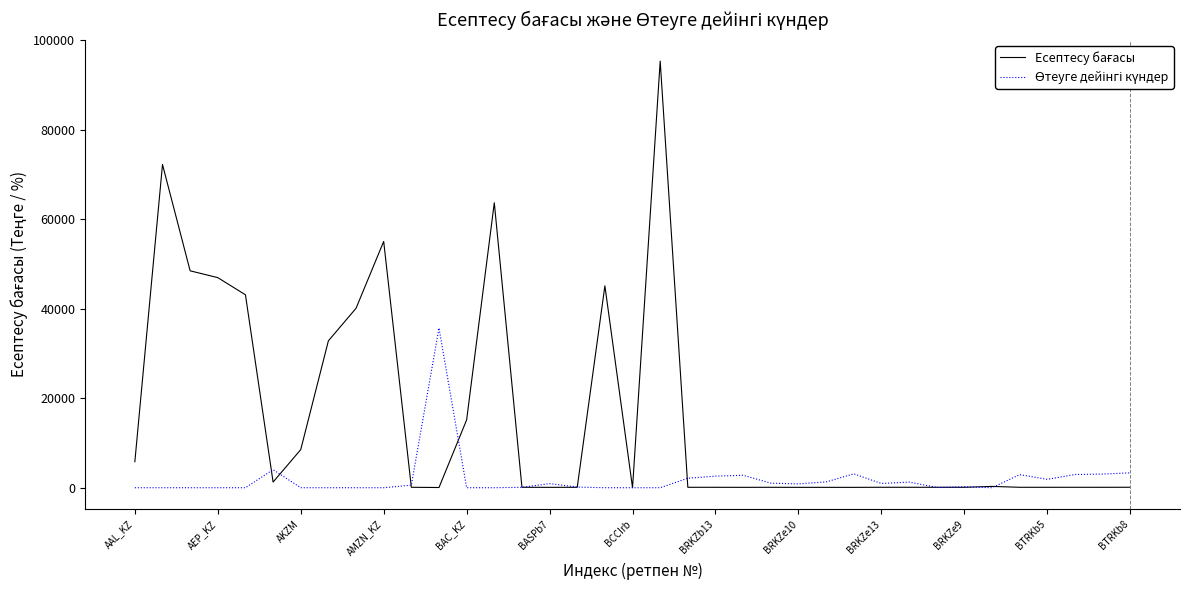

What is the sum of all Өтеуге дейінгі күндер values?

71877.0